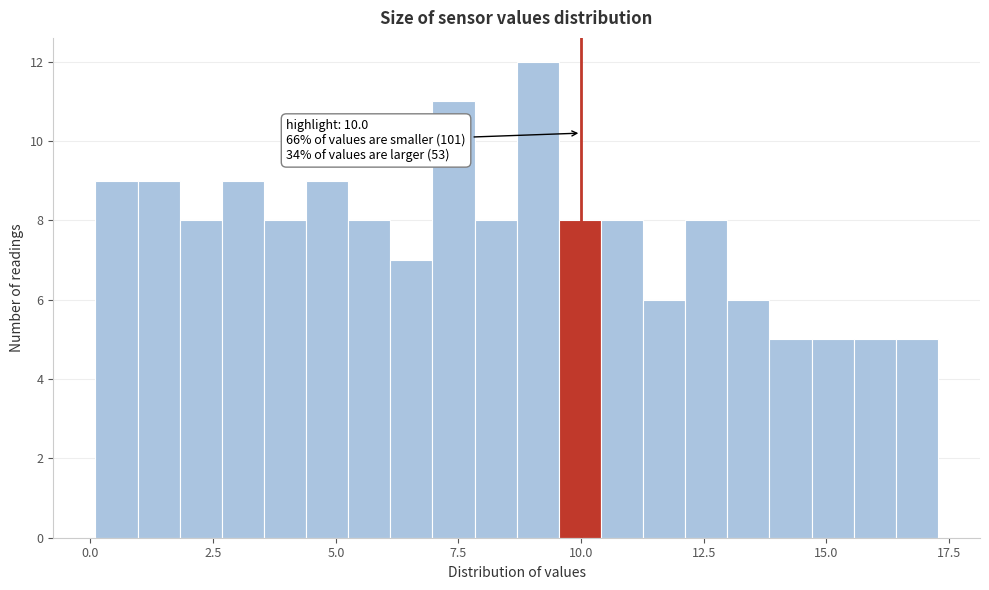

Around what value on the x-axis is the tallest bar? Give the approximate position of its centre, as read against the axis.

9.0